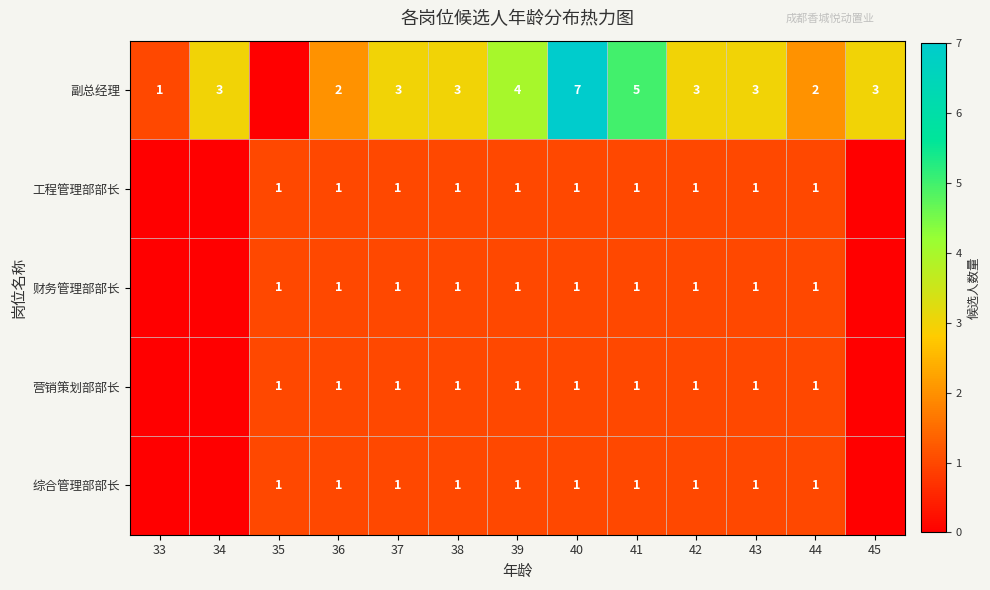

Is it true that 工程管理部部长 equals 1 at 35?

True